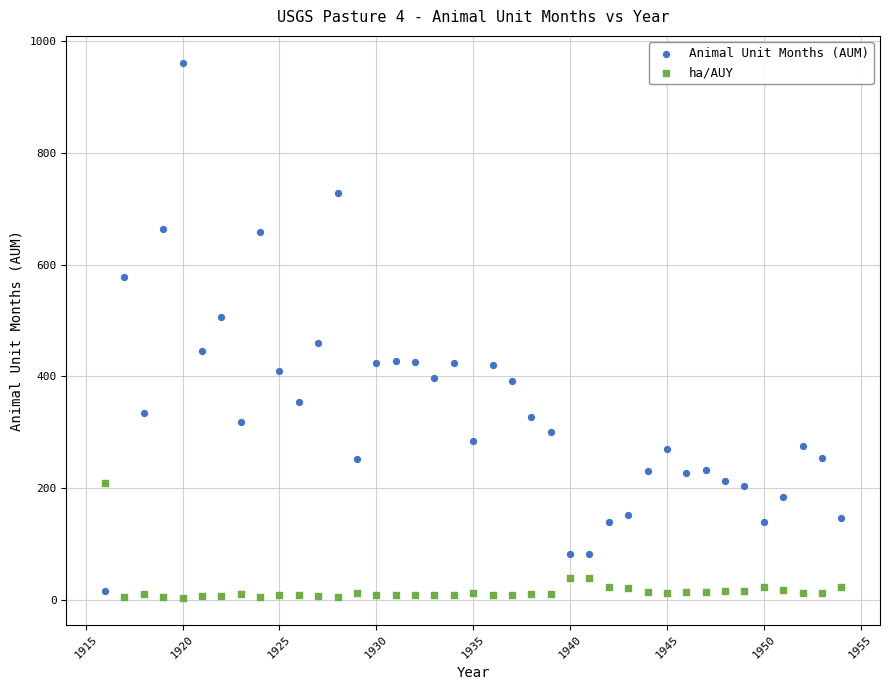

Which series contains the highest Y value?

Animal Unit Months (AUM)